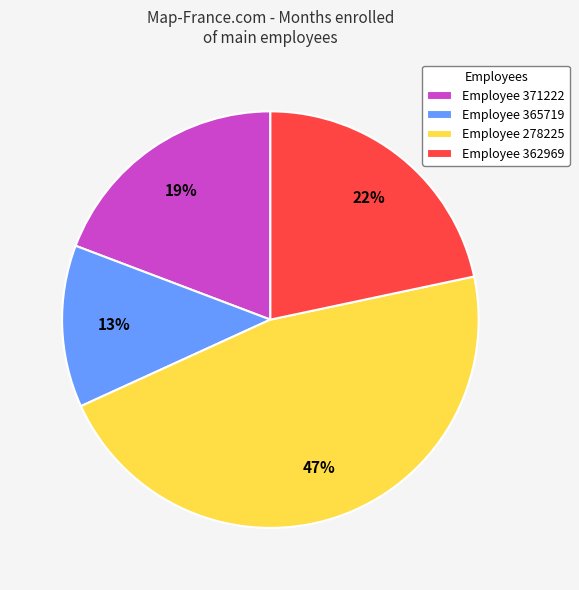

Is Employee 278225 the majority of the pie?

No